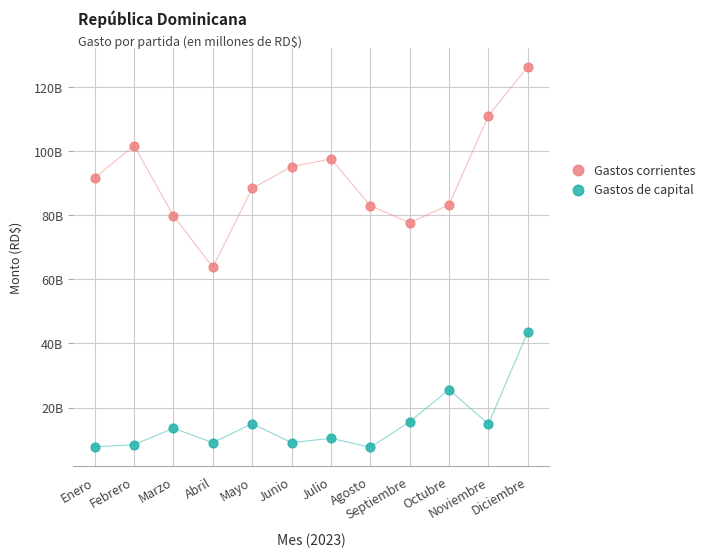

Which series reaches the maximum Y coordinate?

Gastos corrientes